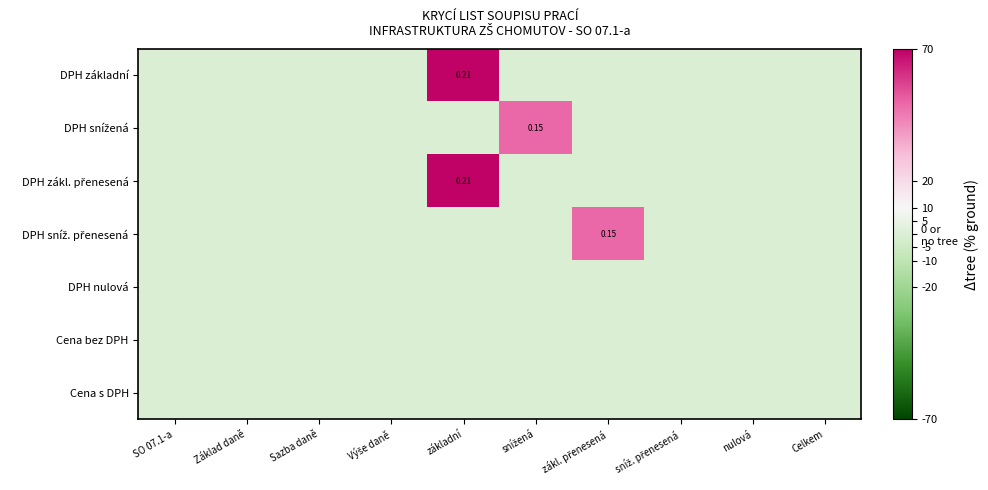

True or false: DPH snížená has a value of -0.5 at Sazba daně.

True